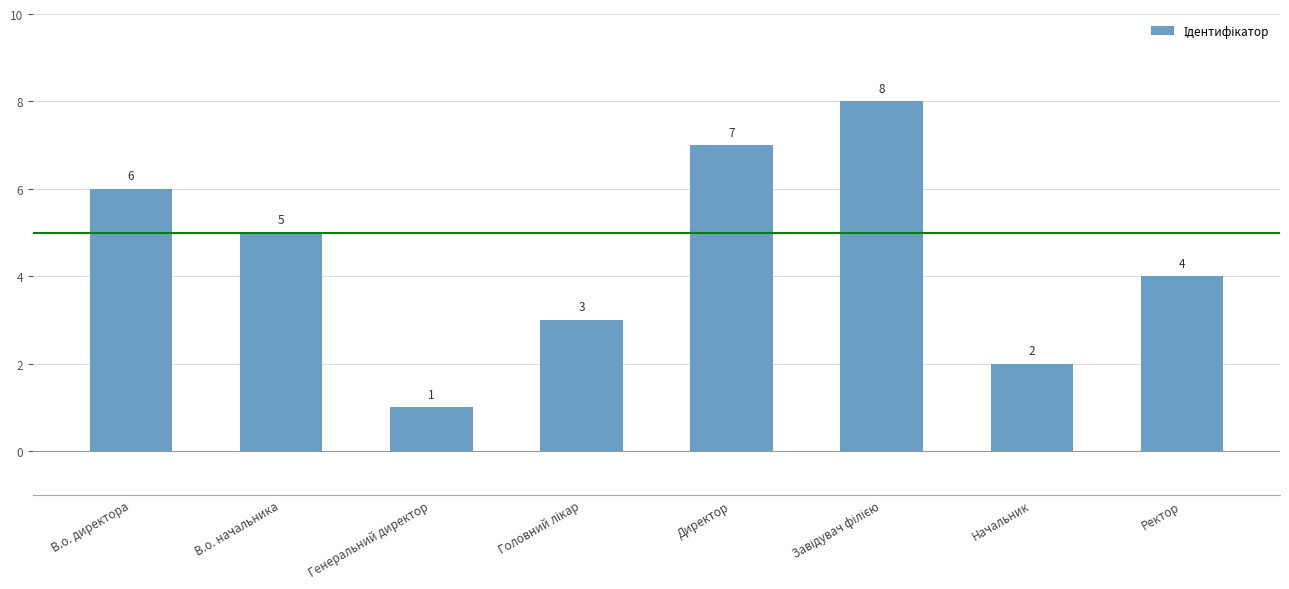

Which label corresponds to the smallest value in the chart?

Генеральний директор